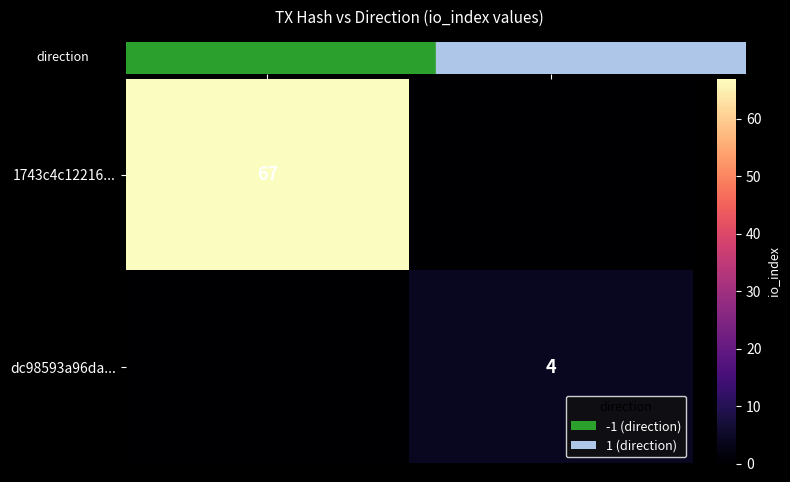

Is it true that 1743c4c12216... equals 35 at -1?

False